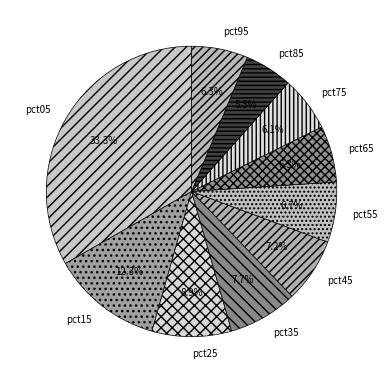

To the nearest percent, what percentage of the pie is pct95?

6%